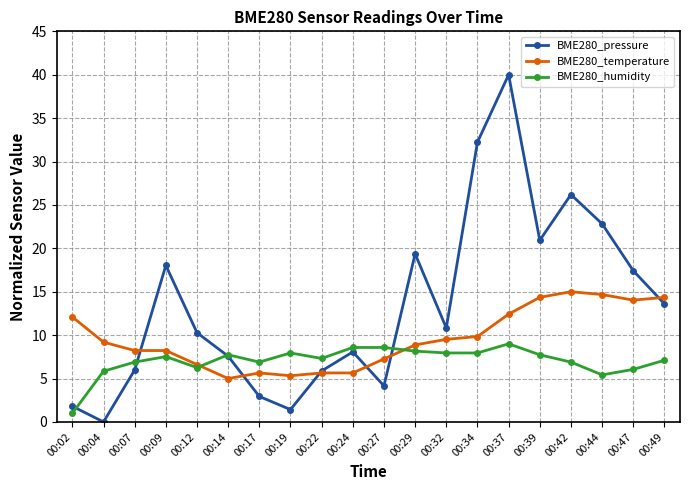

What is the total value across all series at 00:27?

20.0